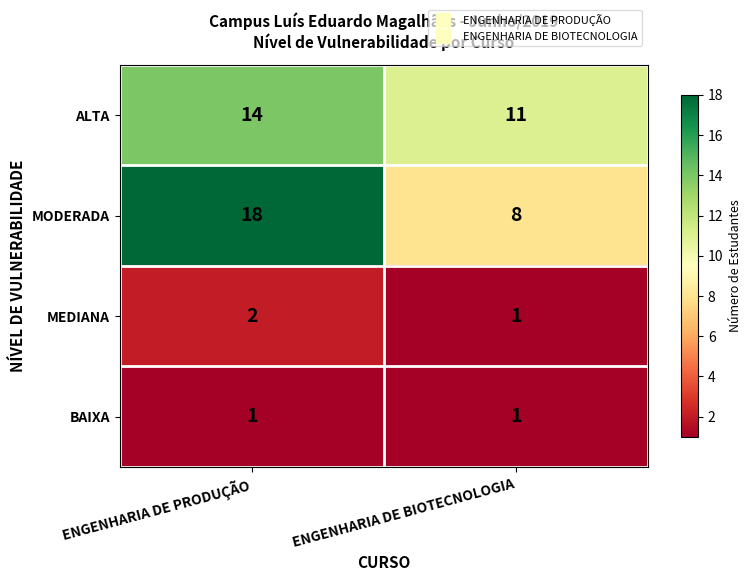

Reading right to left, what are all the values shown in this chart?

ALTA: 11	14
MODERADA: 8	18
MEDIANA: 1	2
BAIXA: 1	1